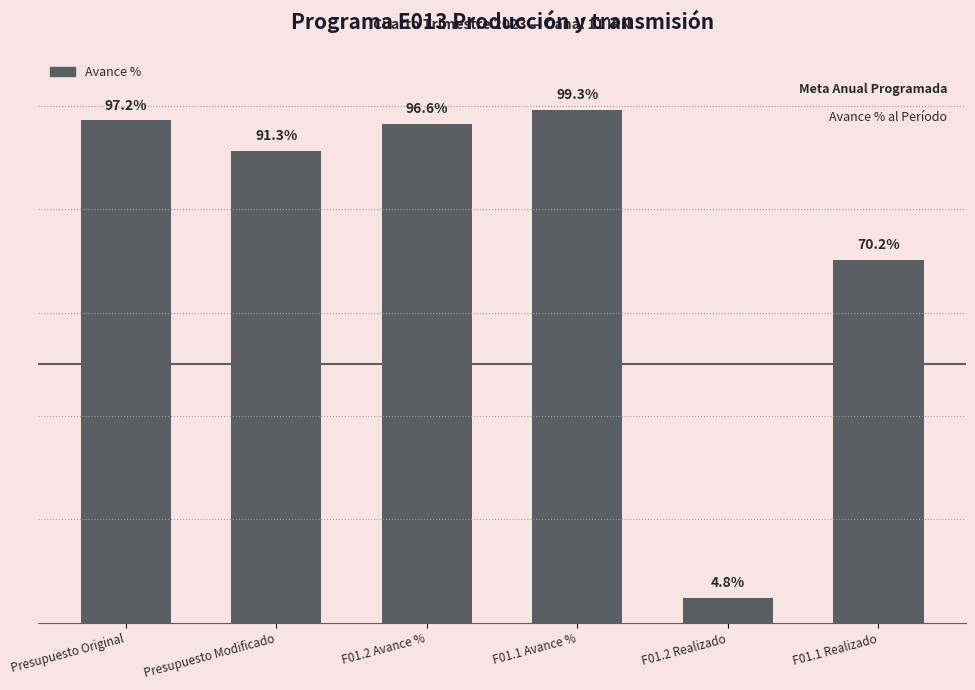

List the labels in order of value, smallest first.

F01.2 Realizado, F01.1 Realizado, Presupuesto Modificado, F01.2 Avance %, Presupuesto Original, F01.1 Avance %